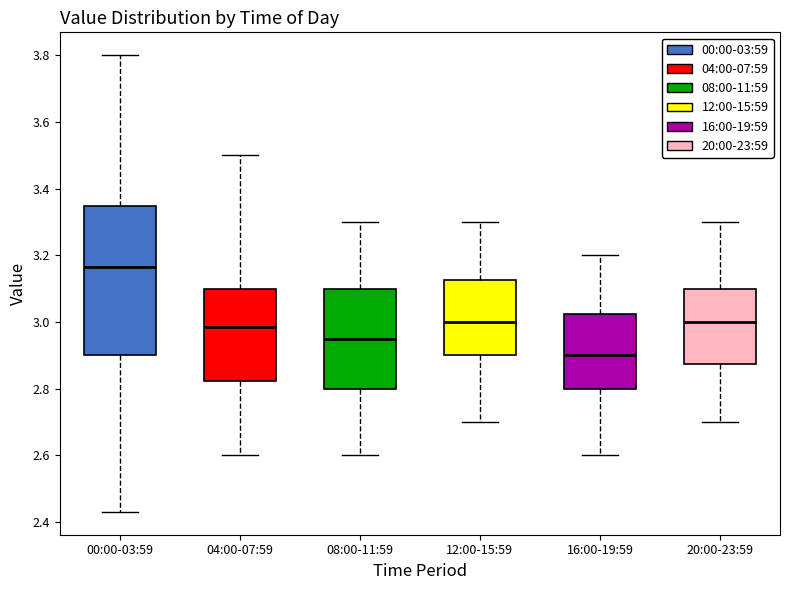

Which box is the tallest, from its lower edge to its upper edge?

00:00-03:59